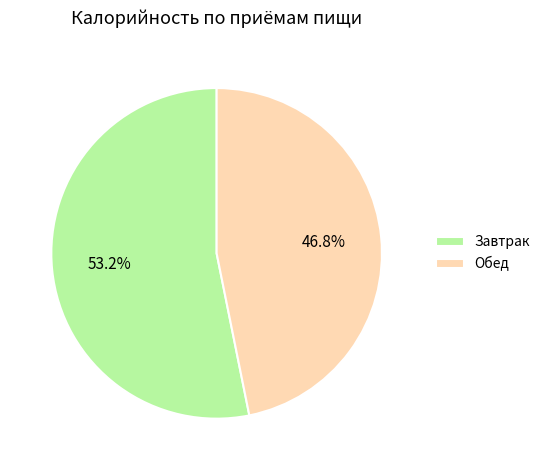

How many segments does this pie chart have?

2